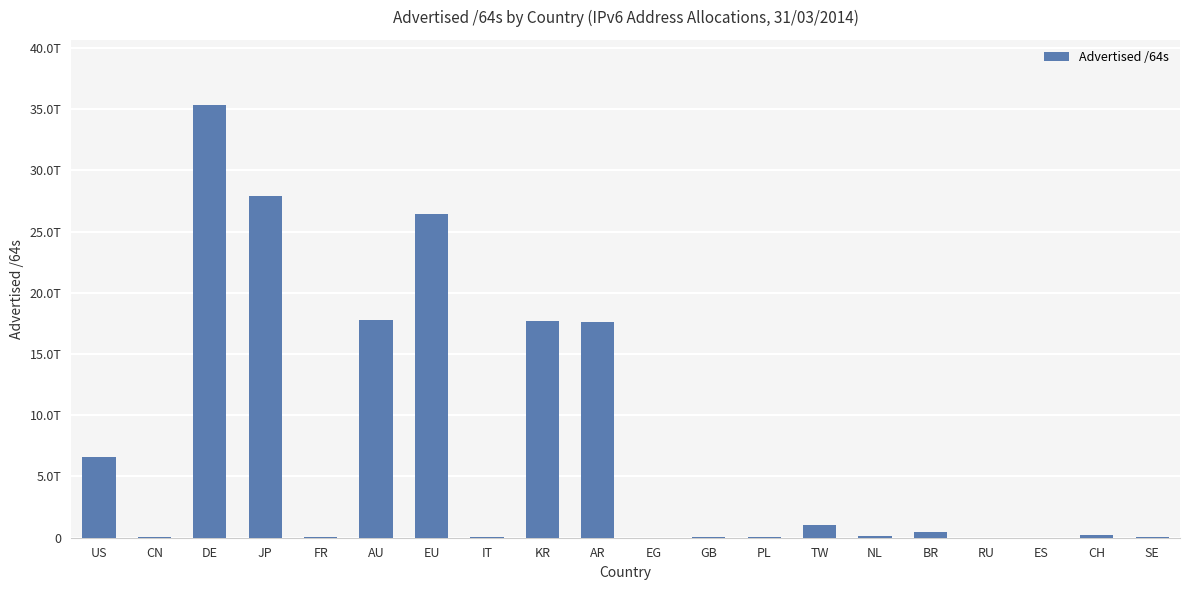

What is the ratio of the value at BR to the value at IT?

20.9